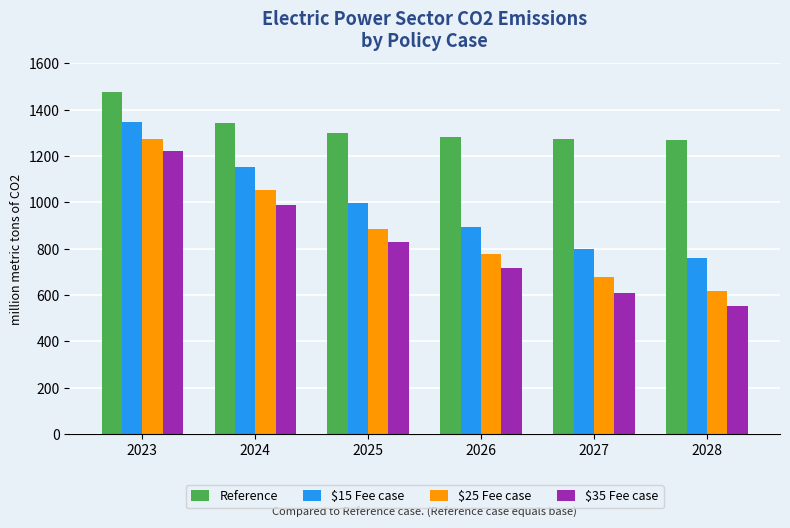

The value of $15 Fee case at 2028 is 759.2. True or false?

True